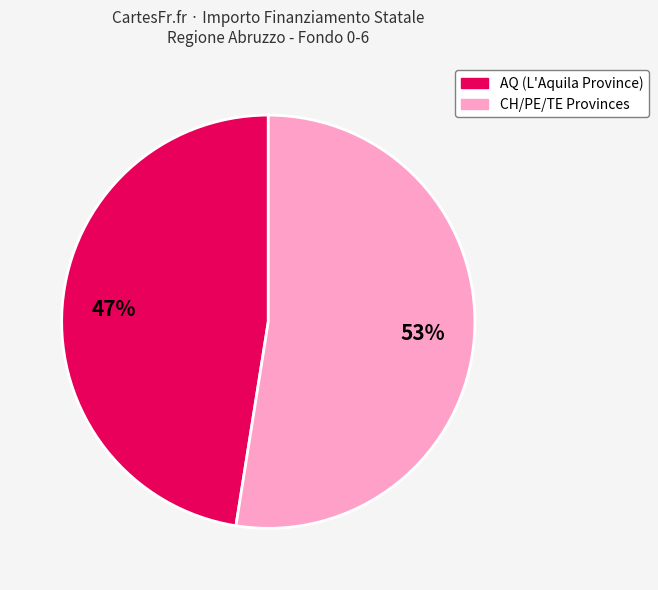

To the nearest percent, what is the average slice percentage?

50%